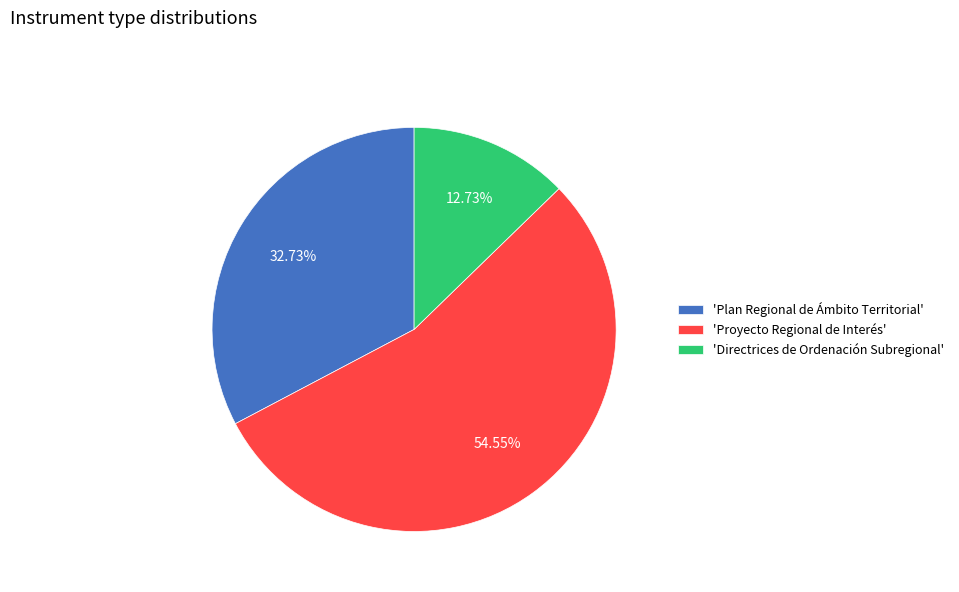

Which has a higher value, 'Directrices de Ordenación Subregional' or 'Plan Regional de Ámbito Territorial'?

'Plan Regional de Ámbito Territorial'